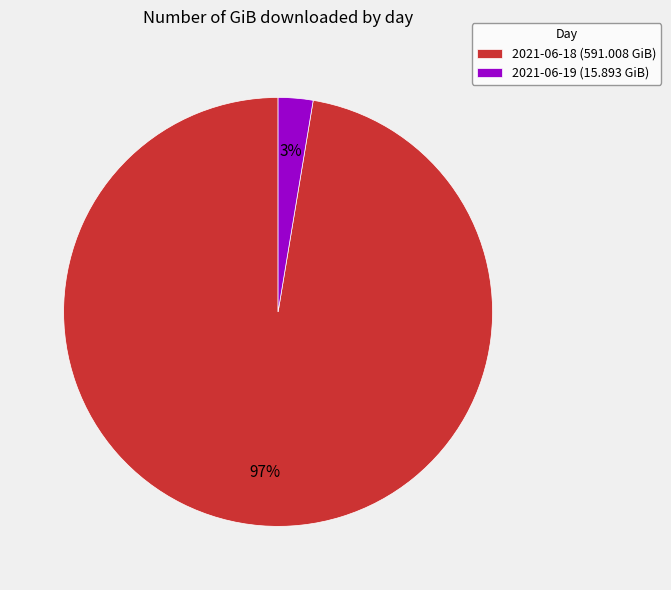

To the nearest percent, what is the average slice percentage?

50%